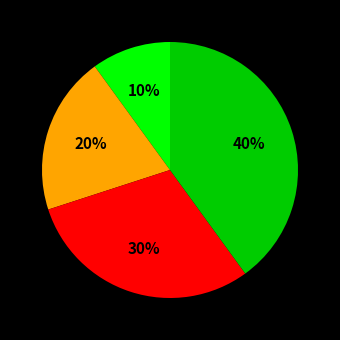

To the nearest percent, what is the difference between the largest and smallest slice percentages?

30%